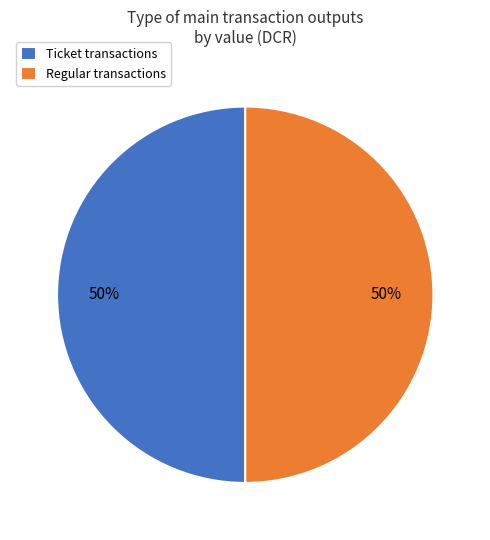

Count the number of slices in the pie.

2